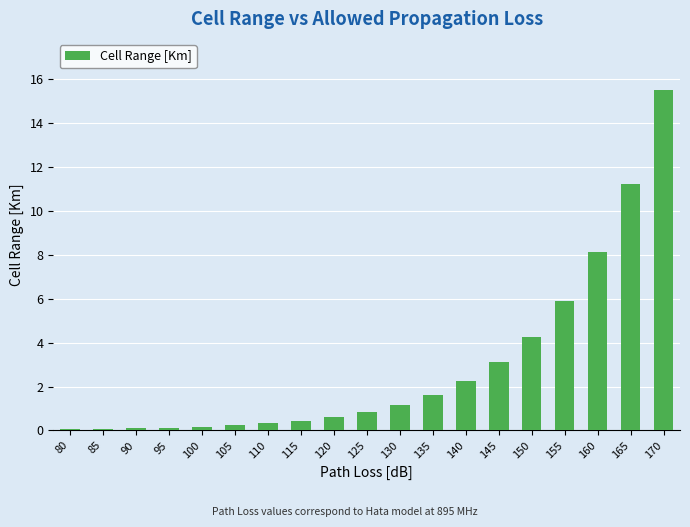

Between 150 and 80, which is larger?

150